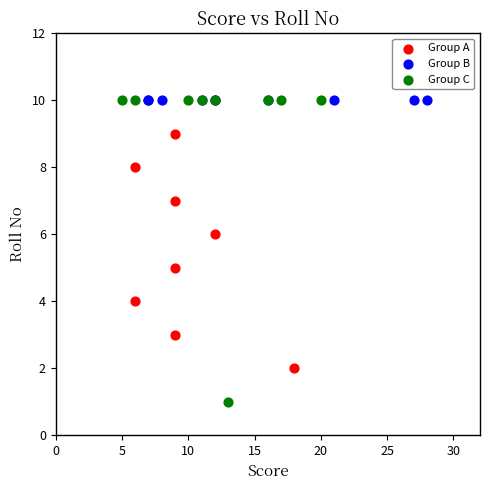

Which series contains the lowest Y value?

Group C